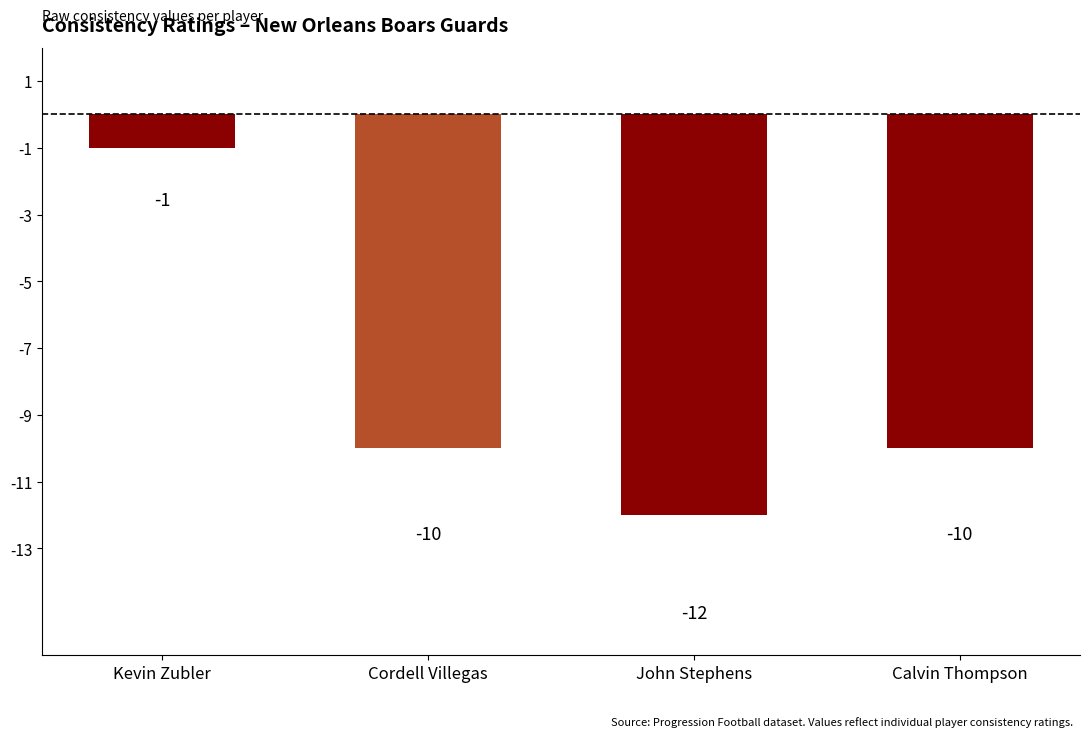

What is the label of the 1st bar from the left?

Kevin Zubler